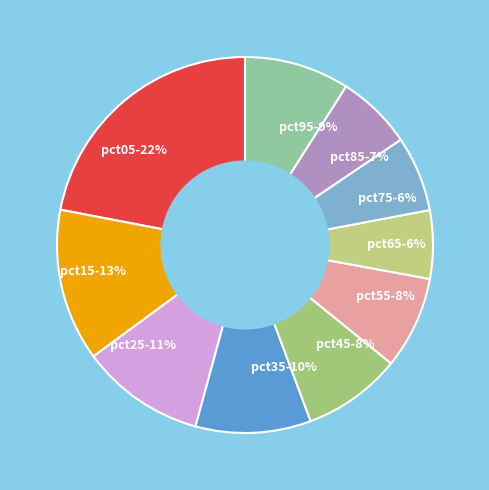

Which has a higher value, pct55 or pct15?

pct15